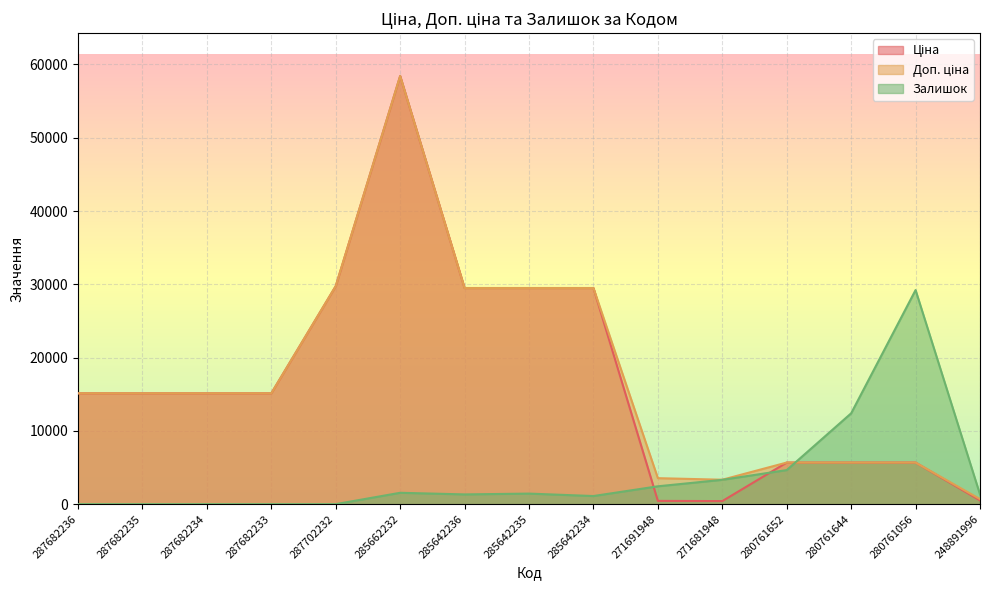

How many distinct data groups are displayed?

3